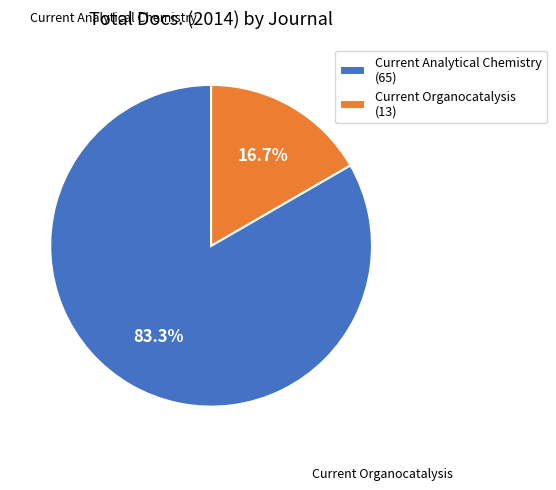

Which has a higher value, Current Organocatalysis or Current Analytical Chemistry?

Current Analytical Chemistry